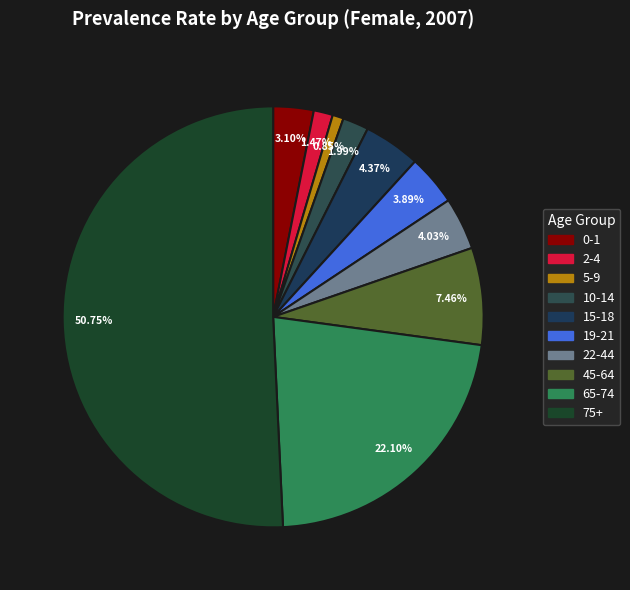

Which slice is the smallest?

5-9